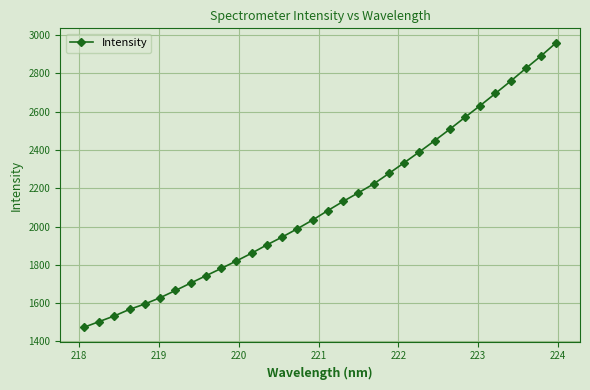

What is the minimum value shown in the chart?

1474.0